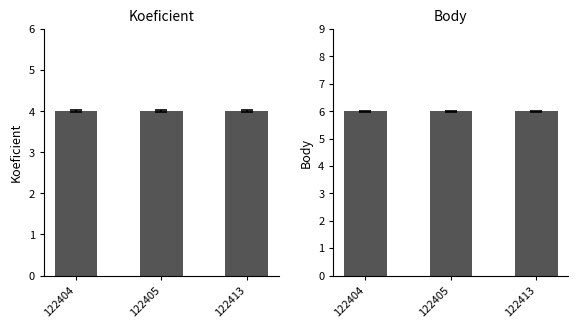

The Koeficient series shows 4 at 122405. True or false?

True